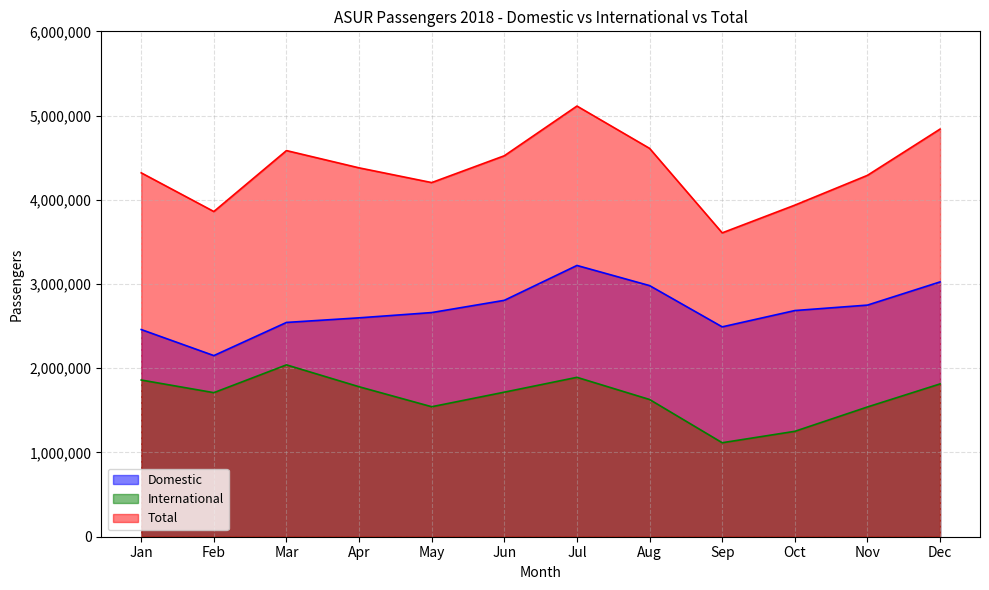

How many interior local valleys does the Total series have?

3